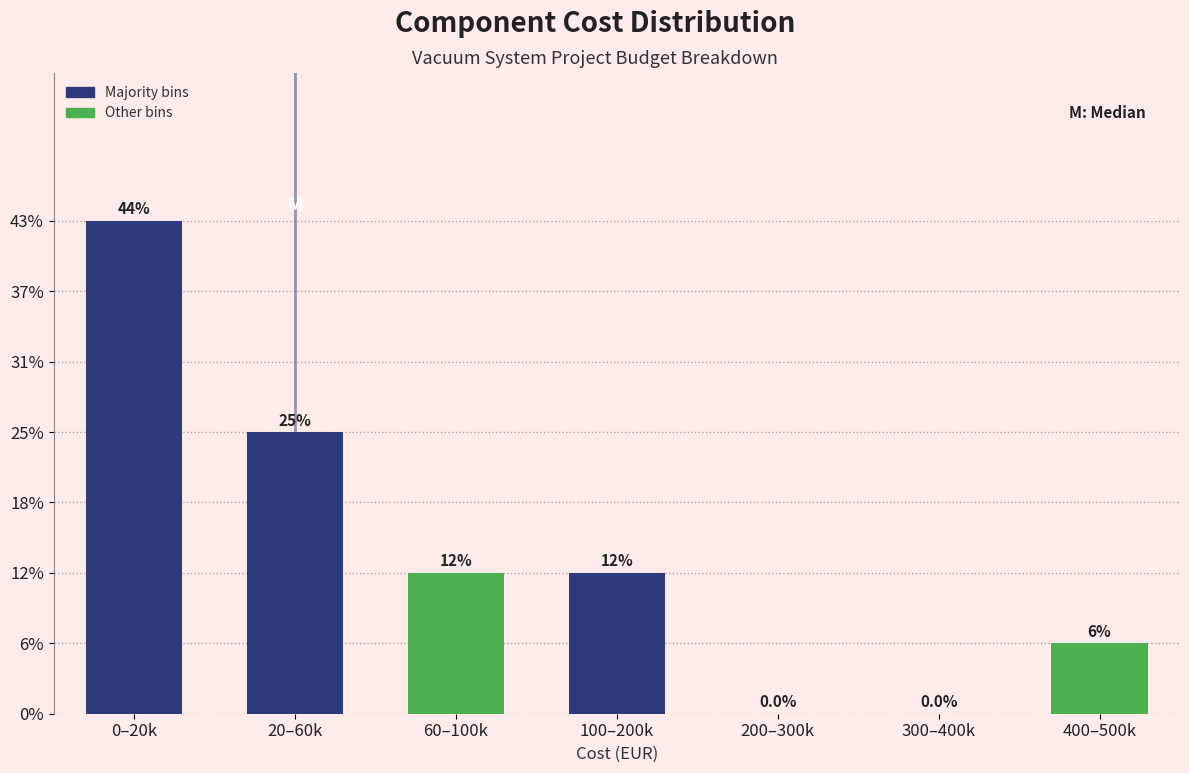

Are the bars horizontal?

No